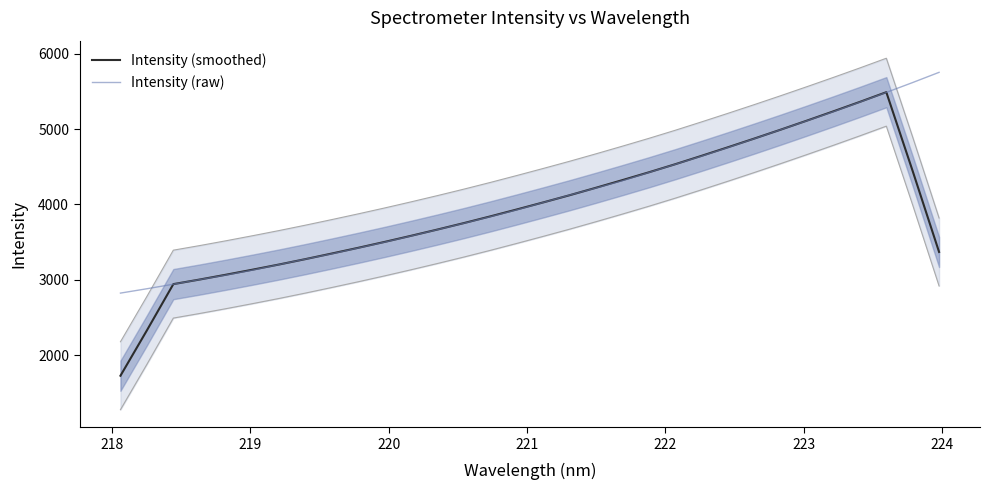

Which series has the largest total across all categories?

Intensity (raw)